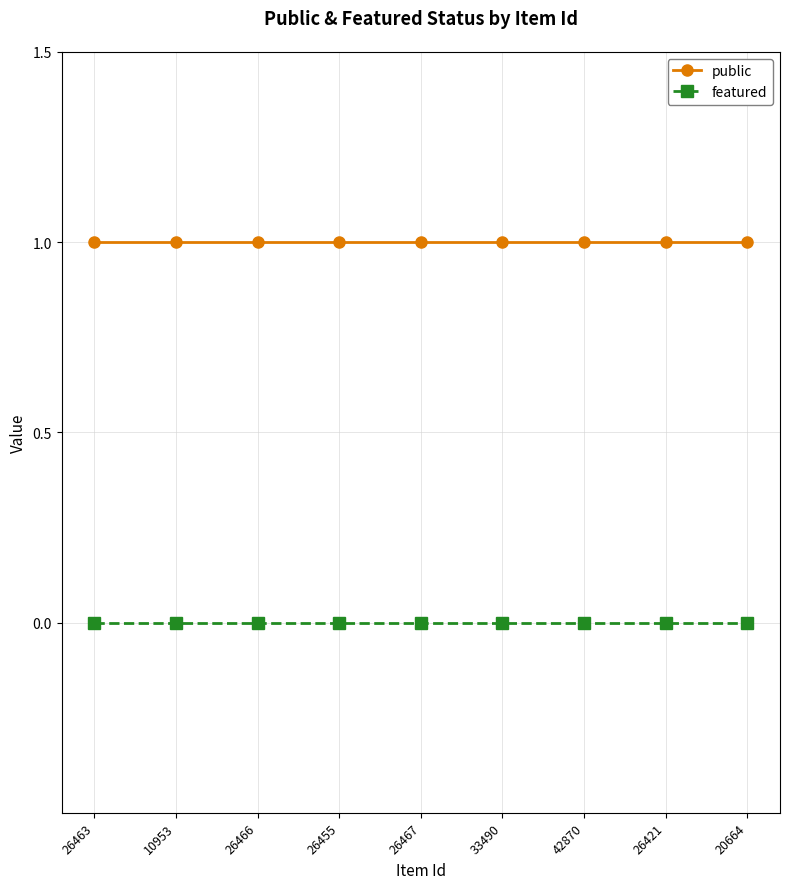

True or false: public and featured intersect in this chart.

False